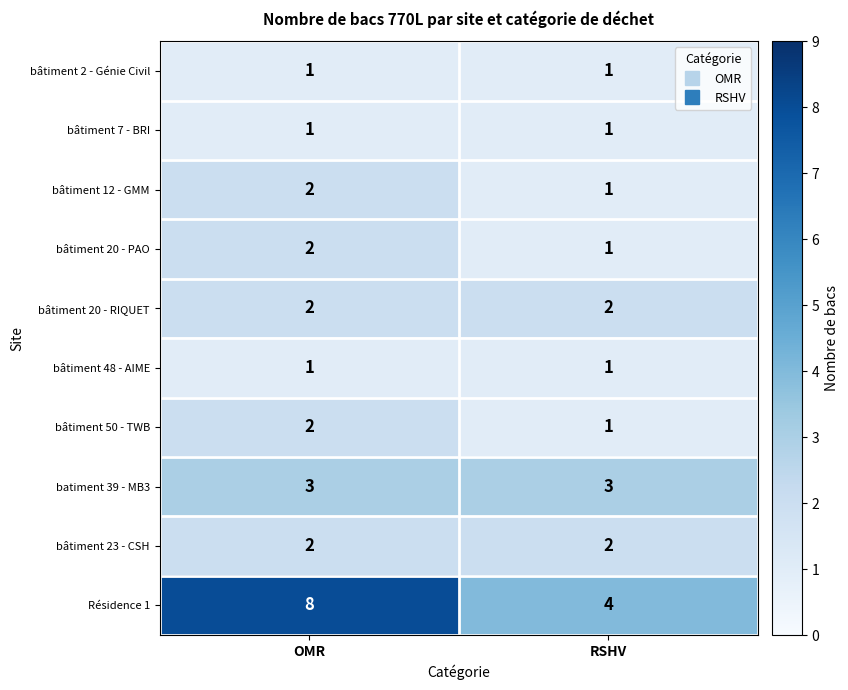

How many data points does each series have?

2